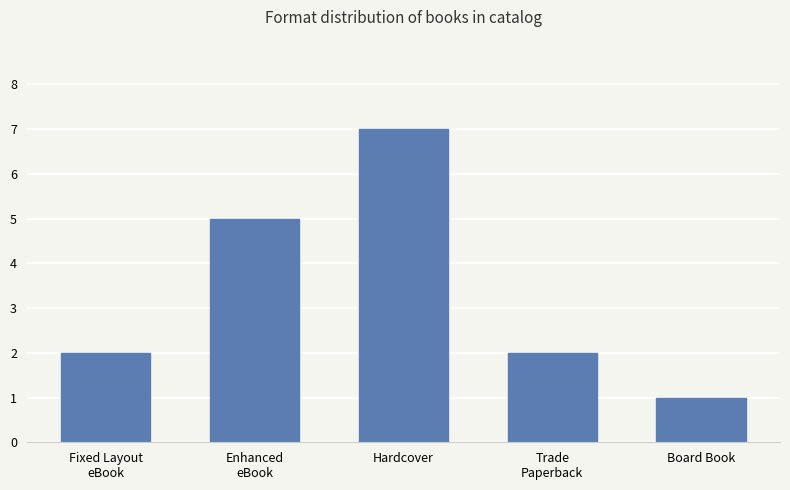

Read the value at Trade
Paperback.

2